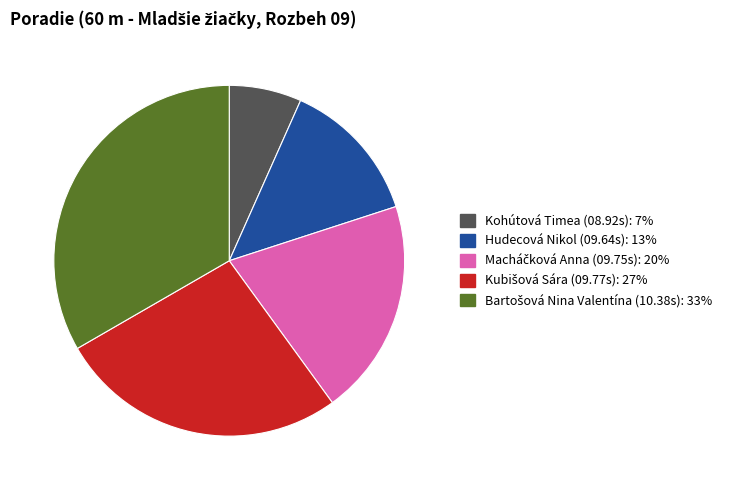

How many slices are in this pie chart?

5